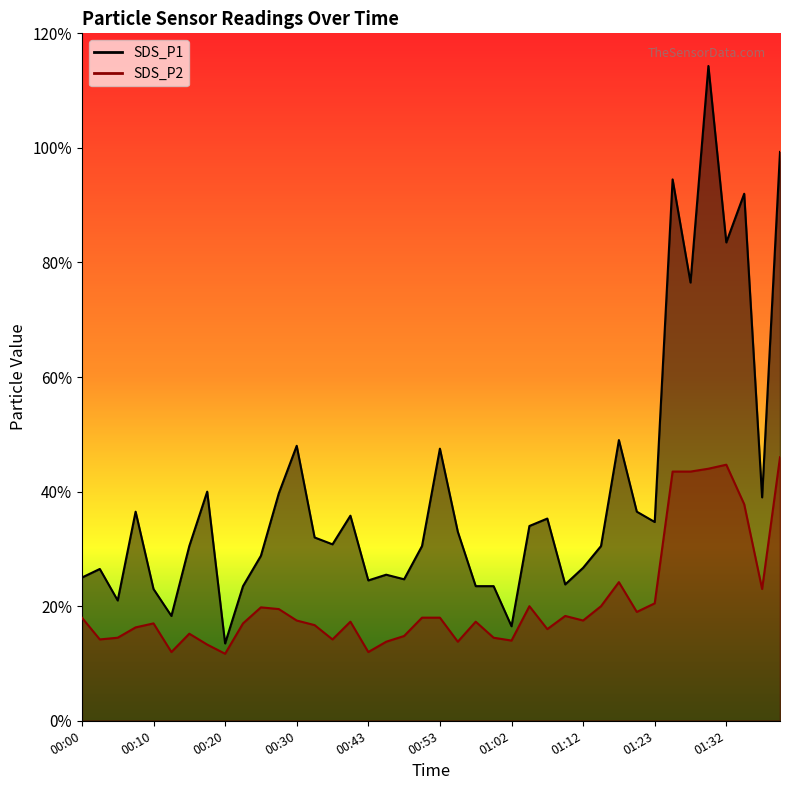

Is the value of SDS_P1 at 00:08 greater than the value of SDS_P2 at 00:37?

Yes